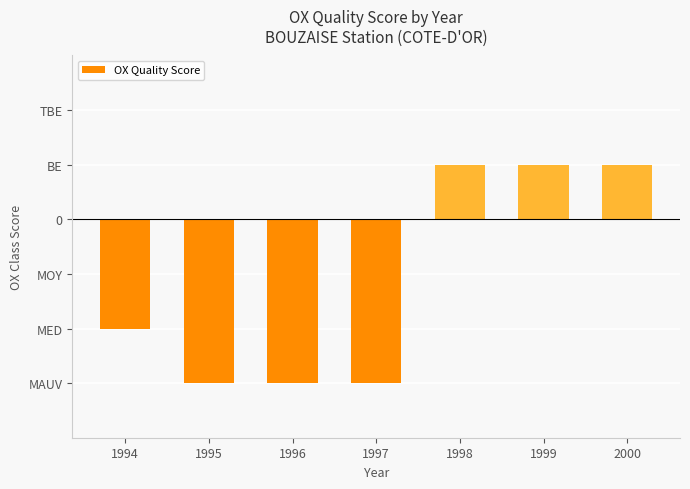

Rank the categories by value from highest to lowest.

1998, 1999, 2000, 1994, 1995, 1996, 1997